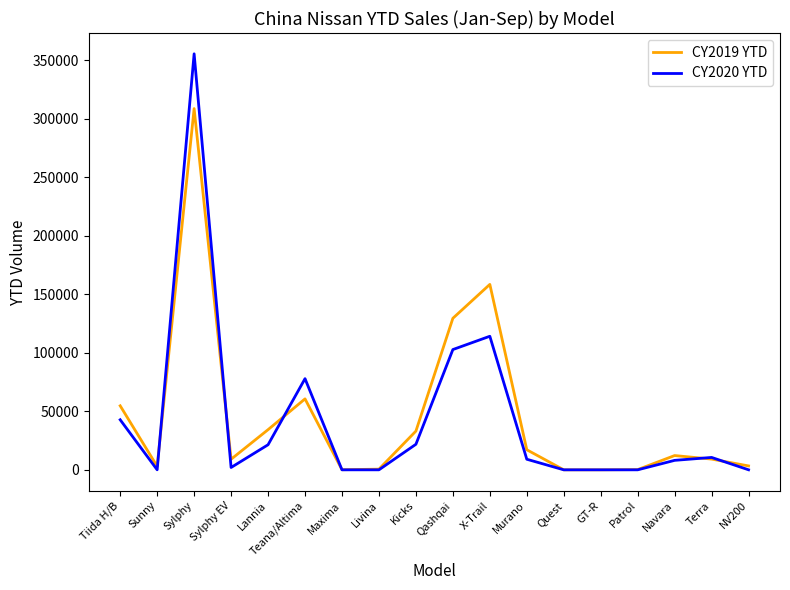

At Teana/Altima, list the series in order from smallest to largest.

CY2019 YTD, CY2020 YTD